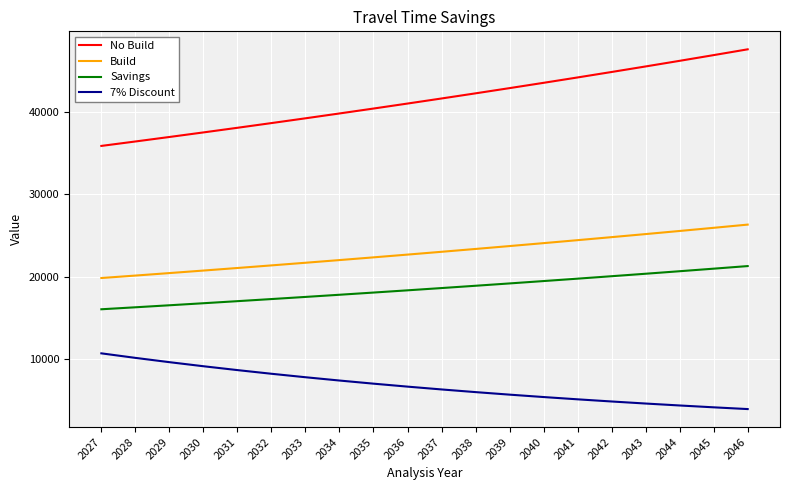

Is the value of 7% Discount at 2038 greater than the value of Savings at 2034?

No